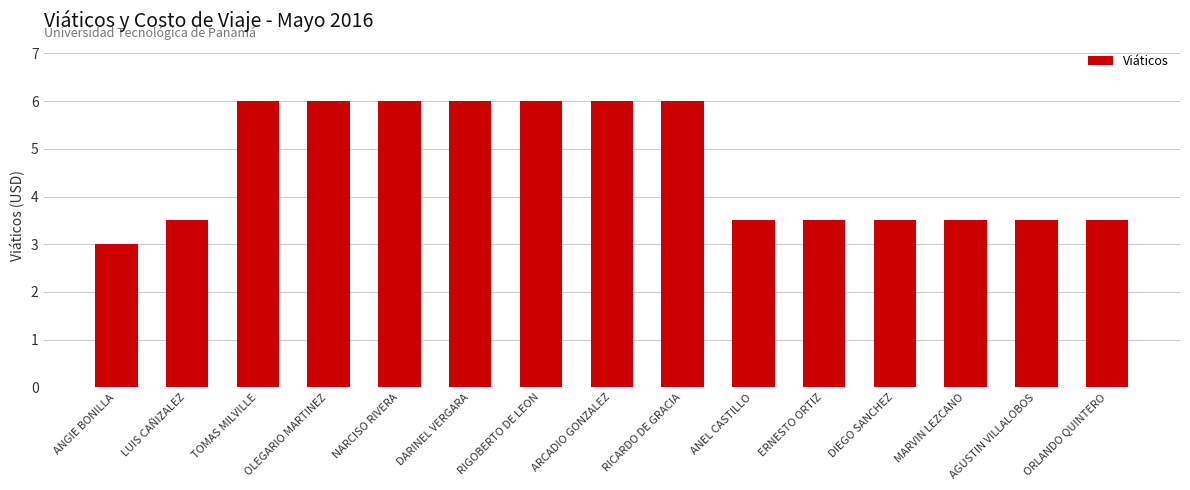

Approximately how many times larger is the value at DARINEL VERGARA compared to ANEL CASTILLO?

1.7